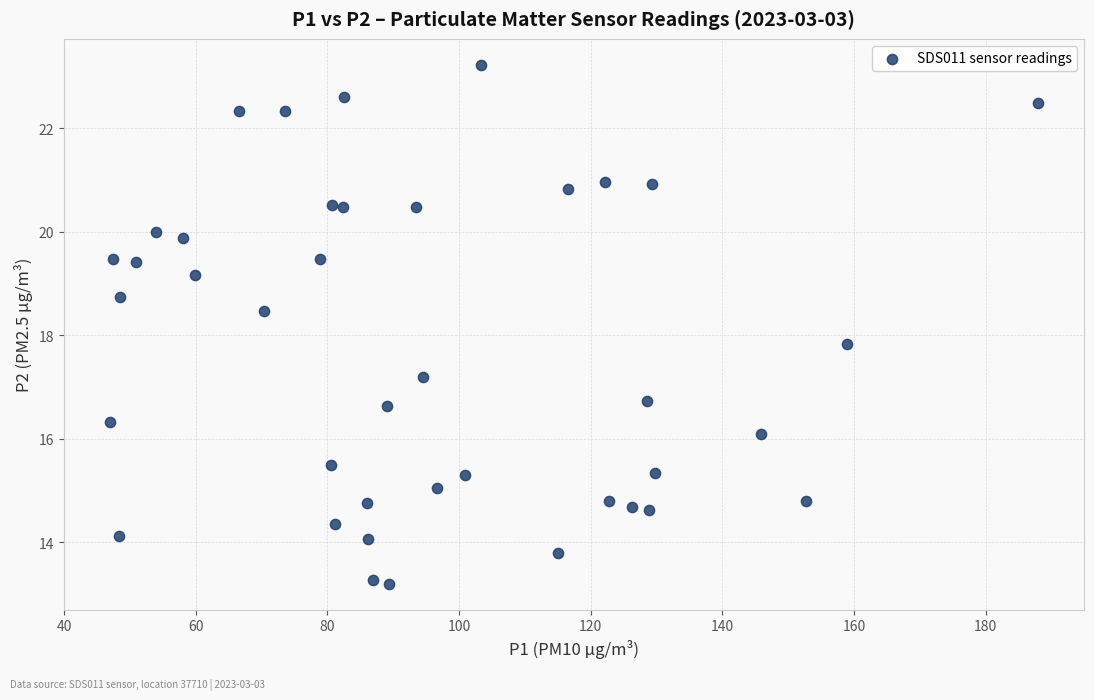

What Y value in the scatter plot is closest to 18?

17.8